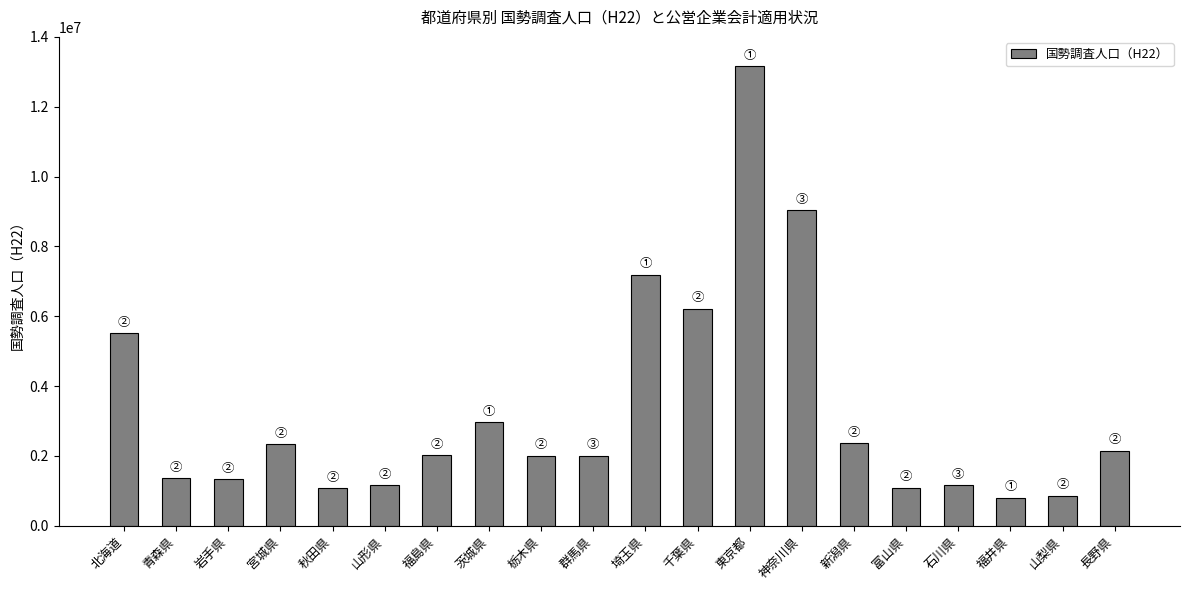

What is the approximate value at 千葉県, to the nearest 50?

6216300